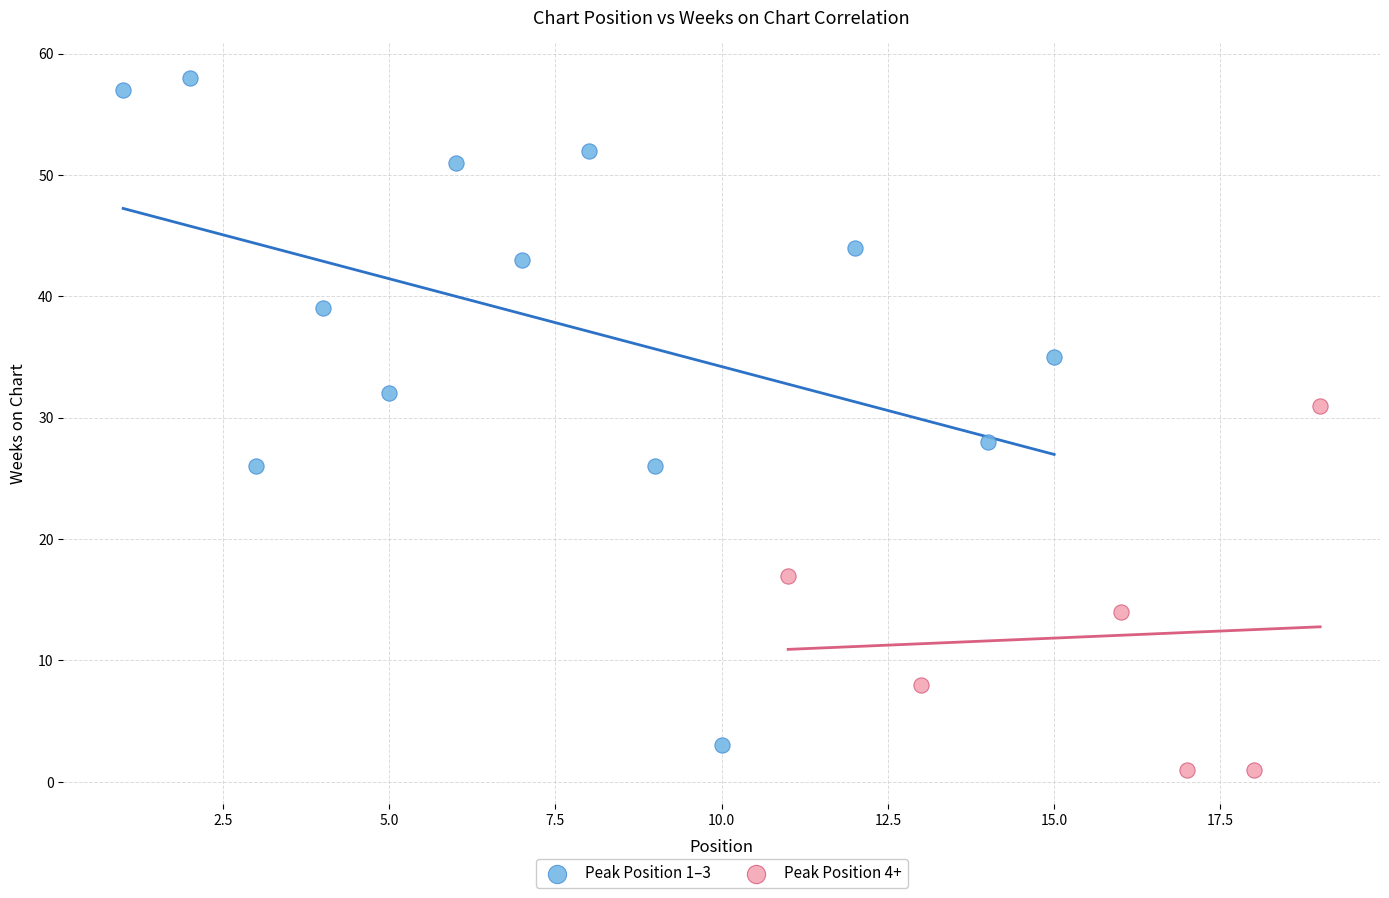

Which series reaches the minimum Y coordinate?

Peak Position 4+